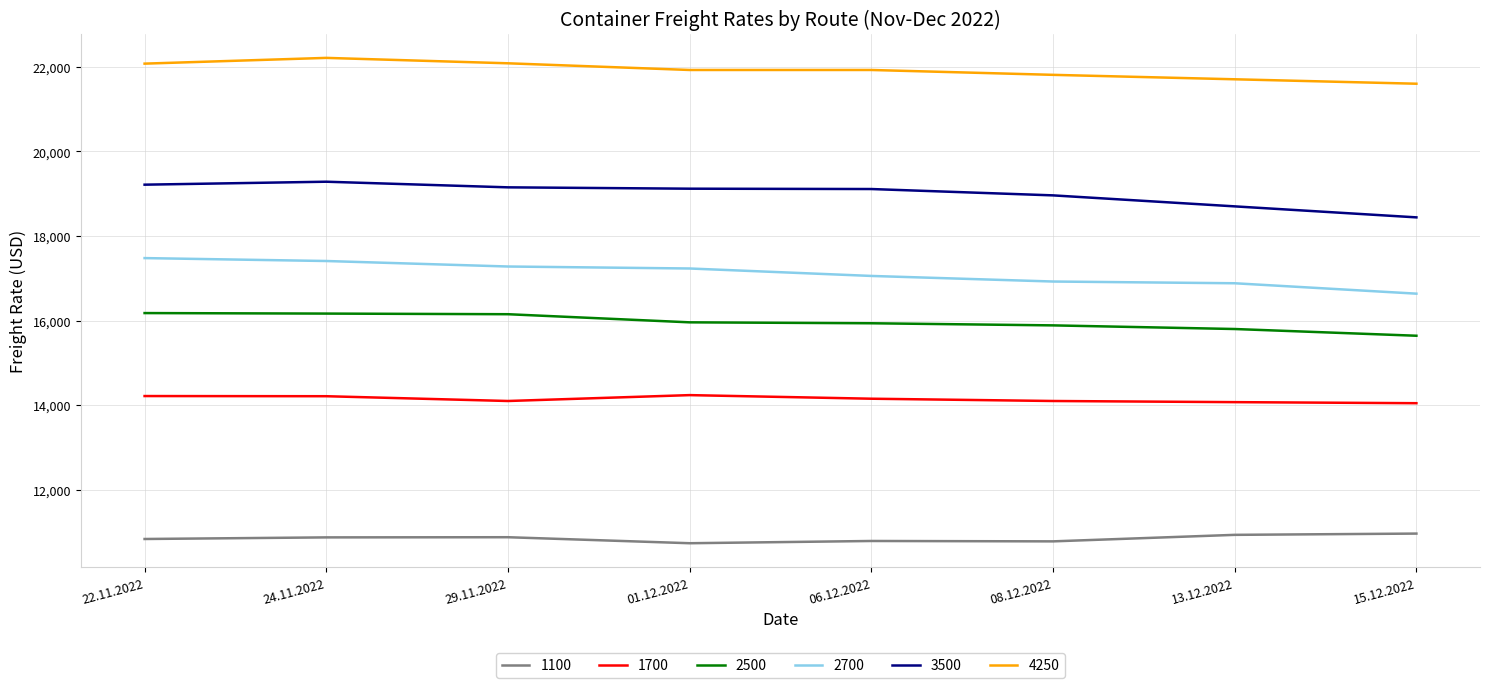

True or false: 4250 and 2700 intersect in this chart.

False